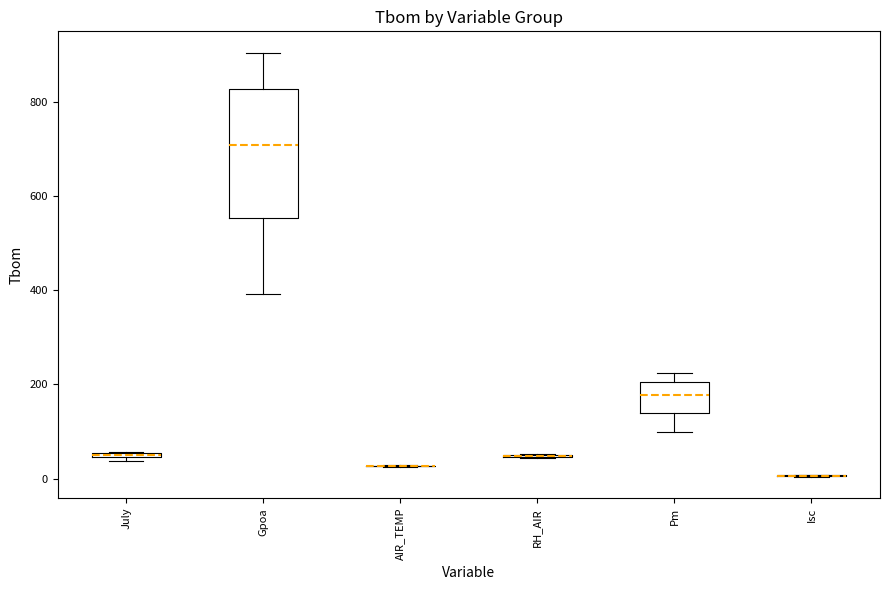

Where is the upper edge of the box for July on the y-axis? The values are not printed on the chart, so give them approximately, as read against the axis.

60